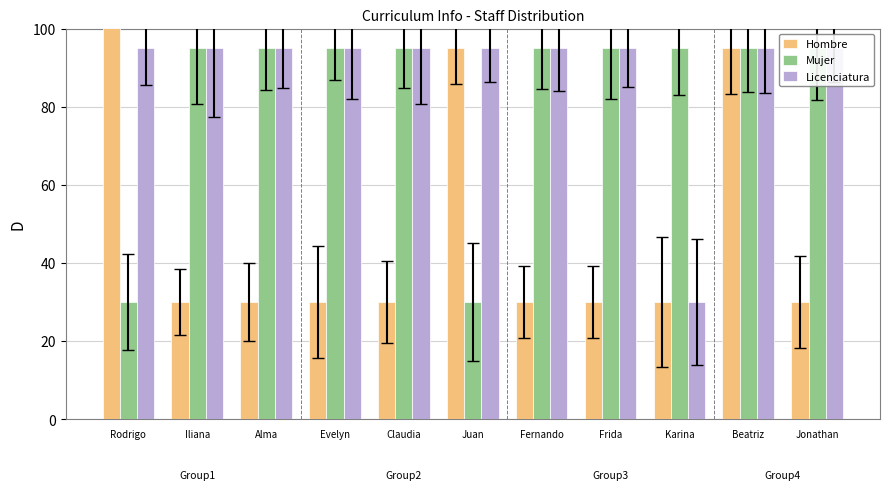

Are the bars horizontal?

No